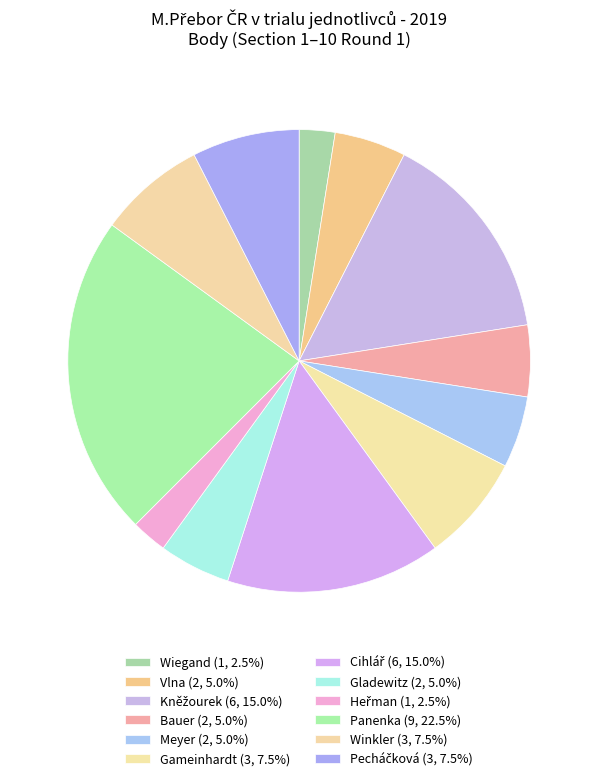

How many slices are in this pie chart?

12